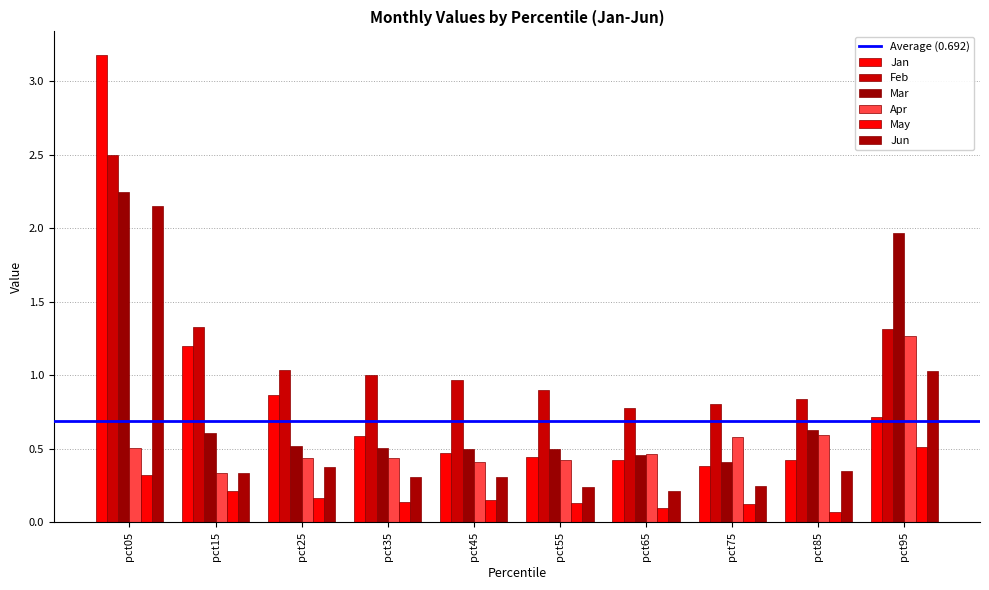

How many categories are shown in the chart?

10